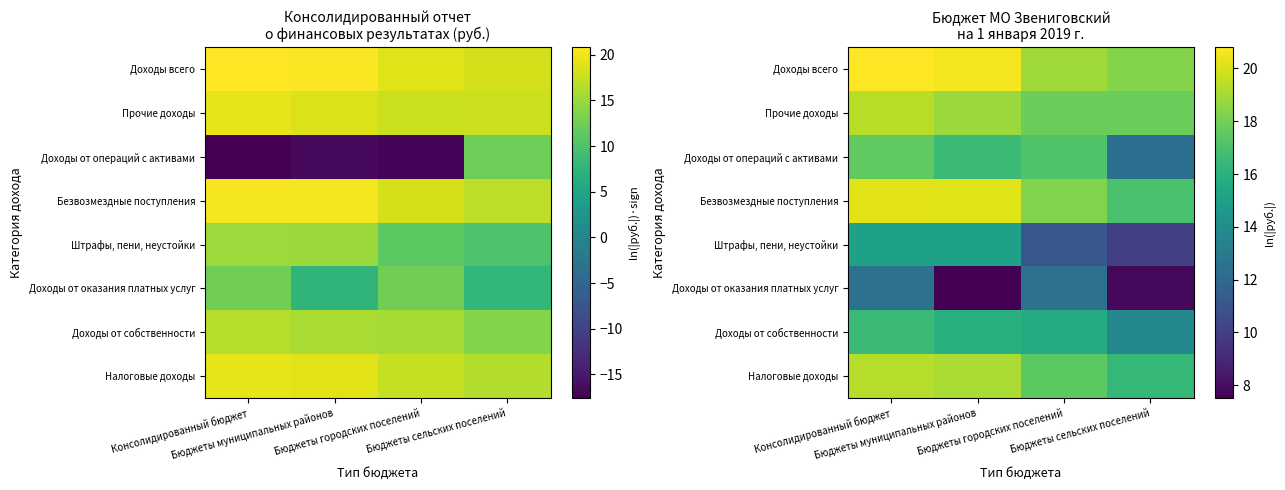

At which category is the sum across all series the highest?

Консолидированный бюджет